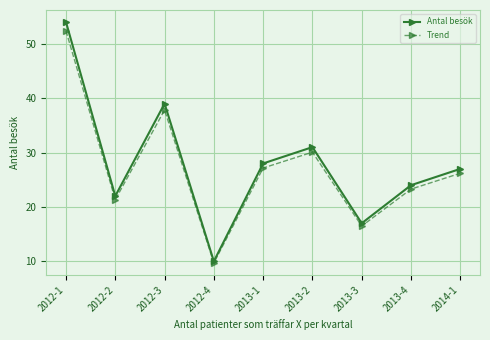

List the series in order of their overall mean, highest first.

Antal besök, Trend